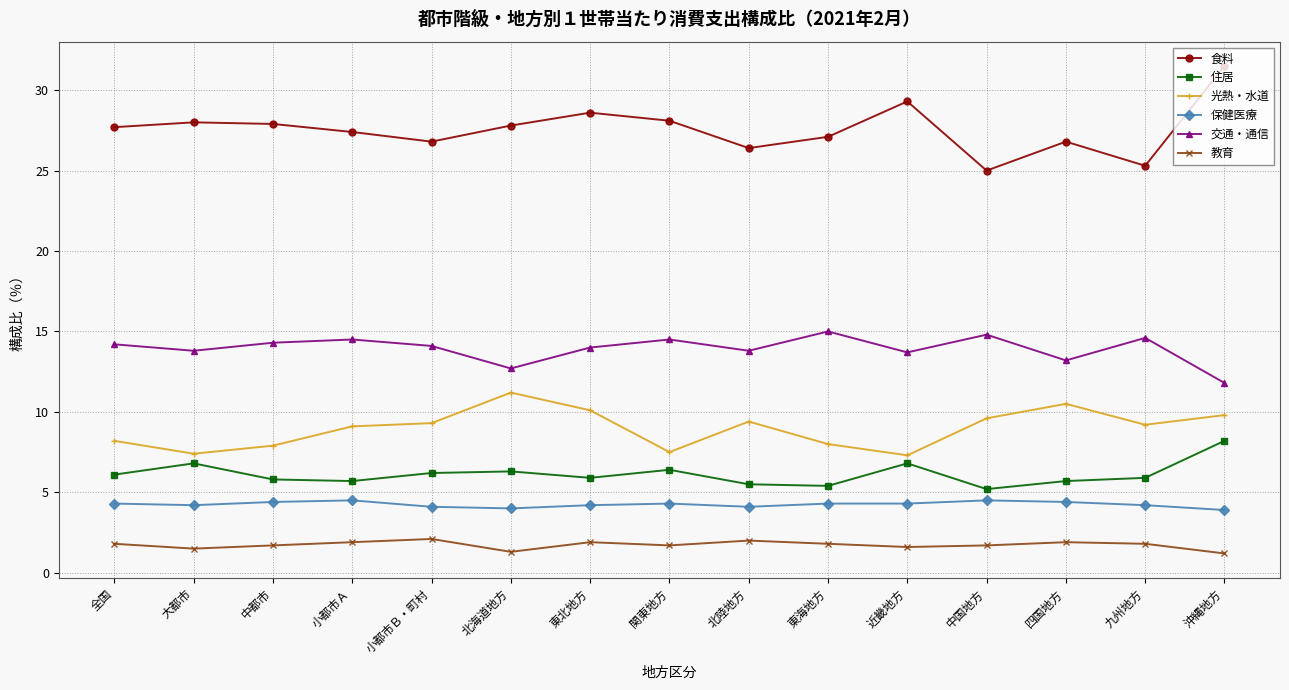

What is the difference between the highest and lowest values at 大都市?

26.5